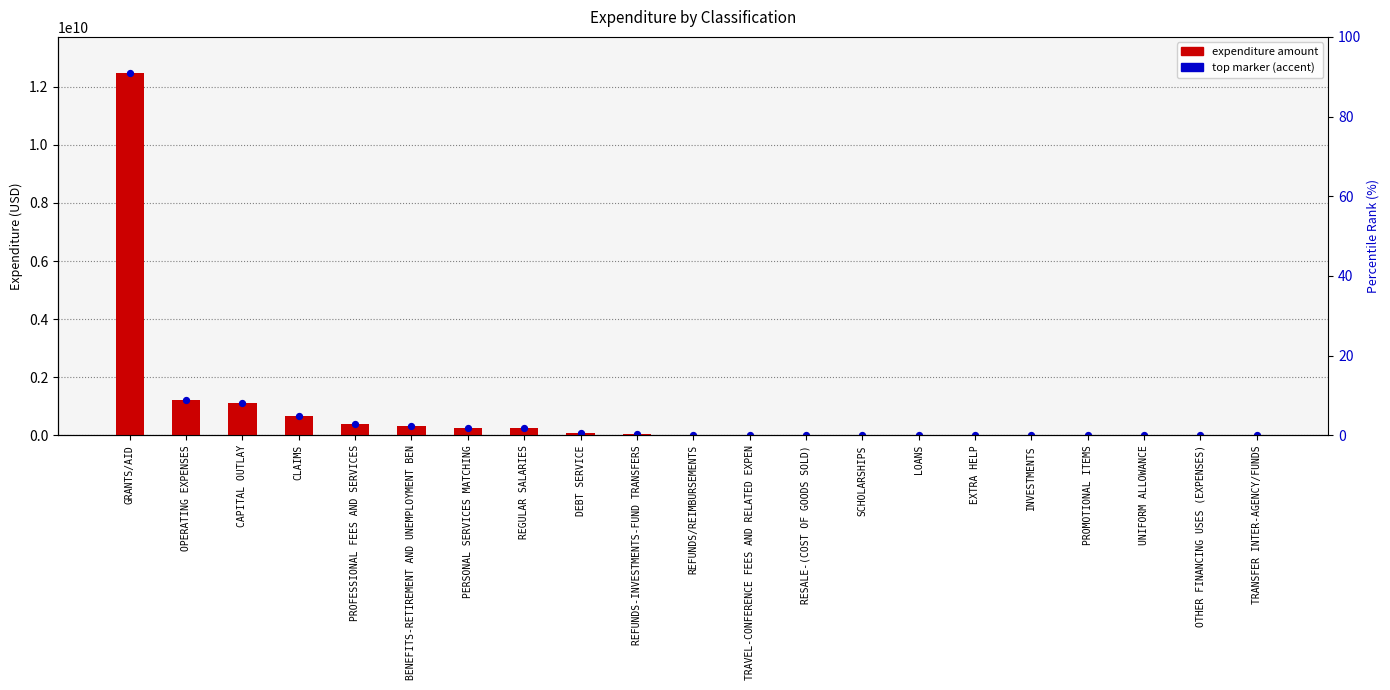

At how many categories does at least one series exceed 2315629050?

1